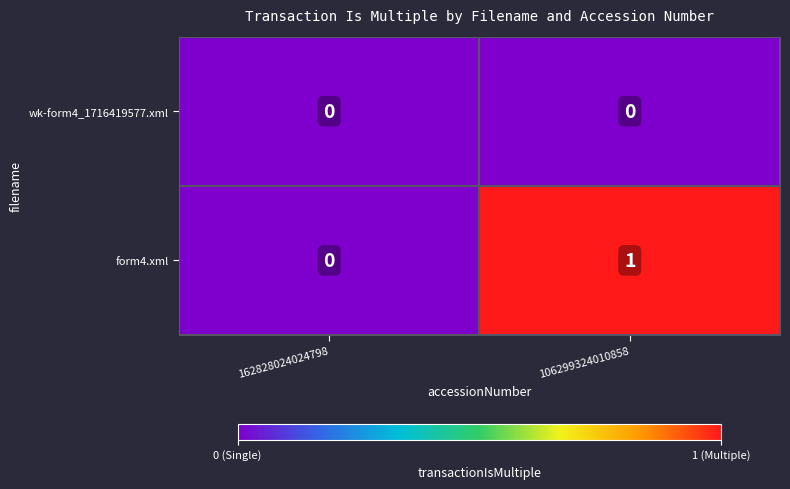

Which series changed the most between 162828024024798 and 106299324010858?

form4.xml